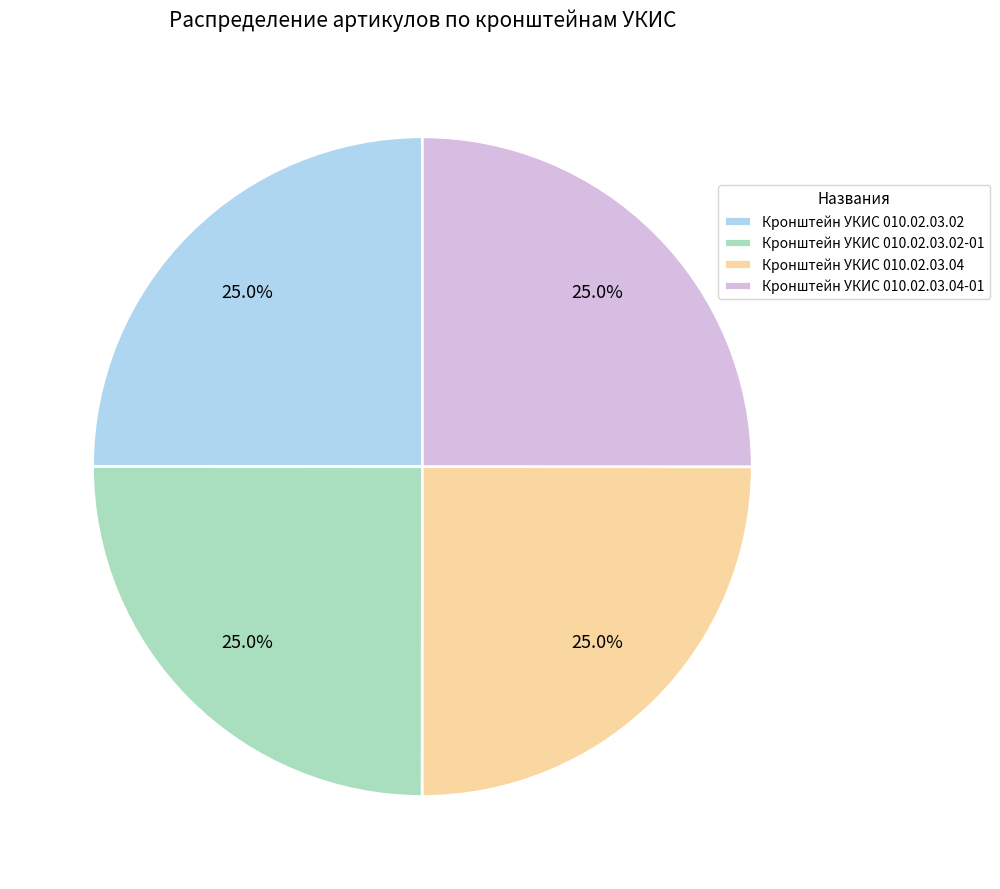

What portion of the pie excludes Кронштейн УКИС 010.02.03.04?

75.0%